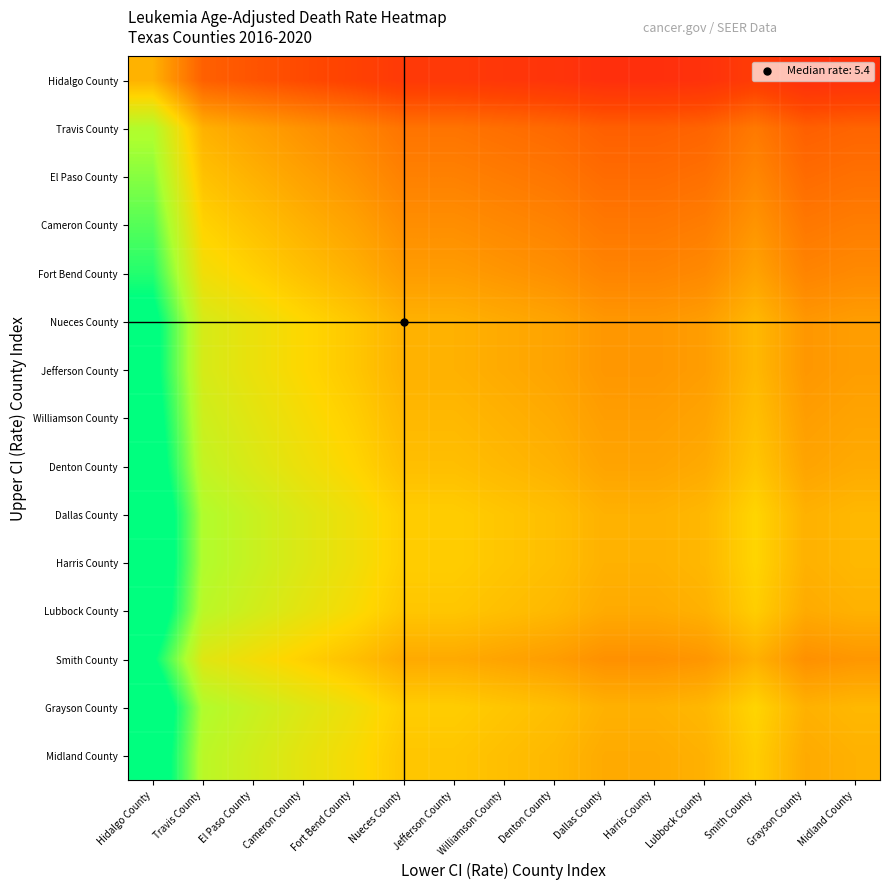

At which category is the sum across all series the highest?

Hidalgo County